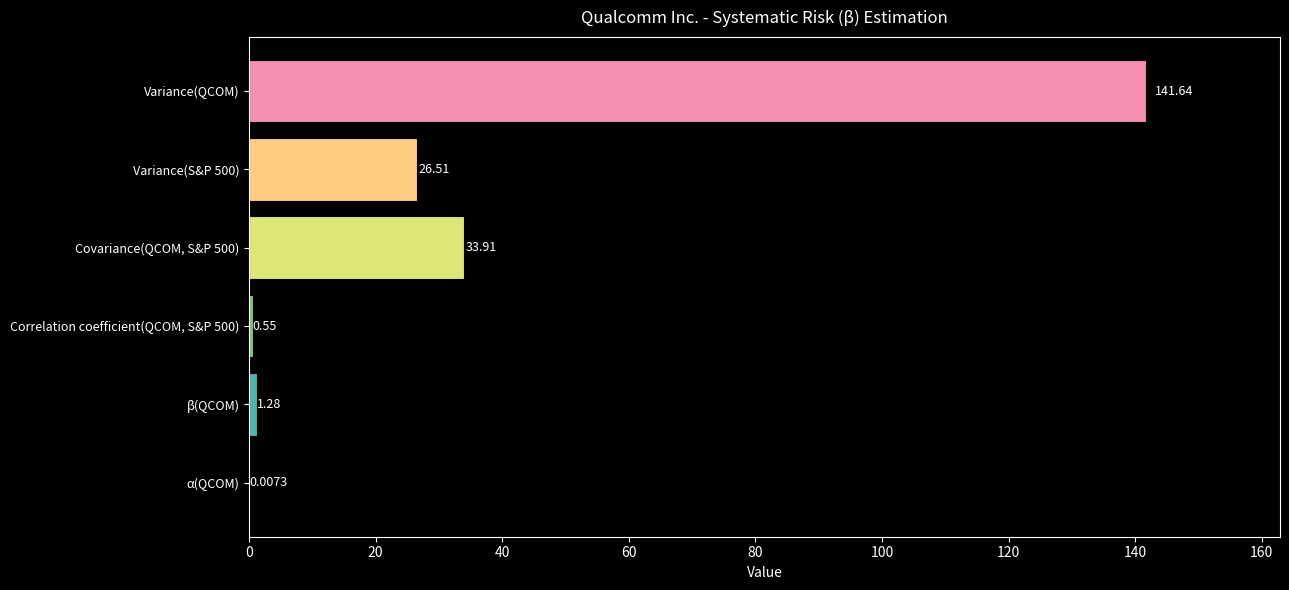

What is the ratio of the value at Variance(QCOM) to the value at Variance(S&P 500)?

5.3